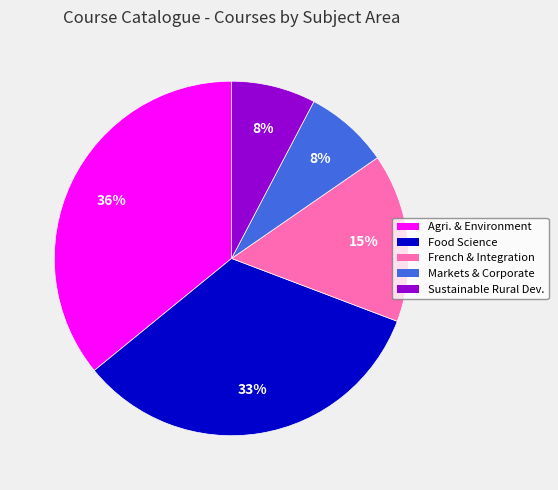

Does any single category account for the majority?

No